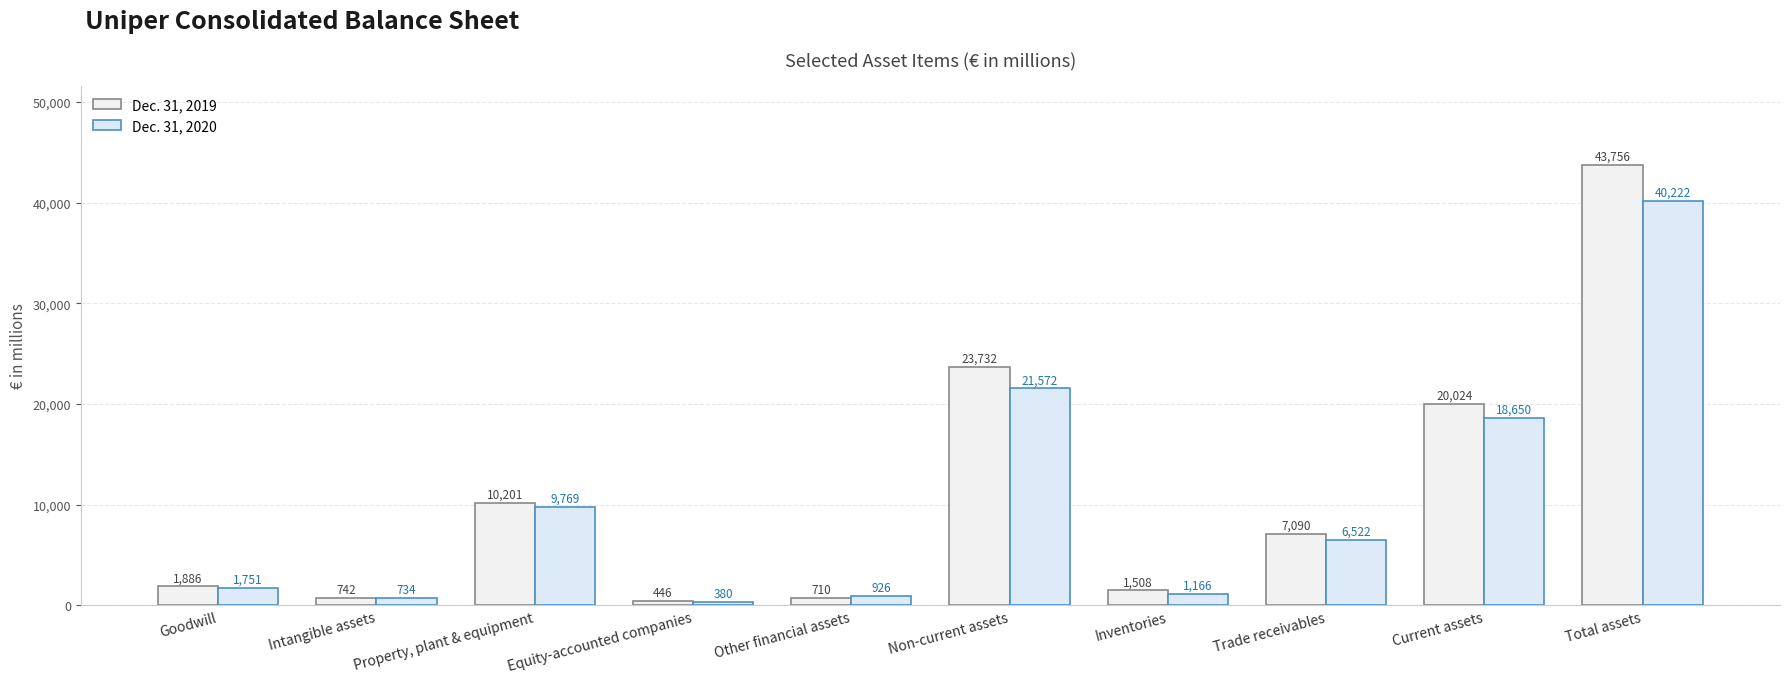

What is the smallest value displayed?

380